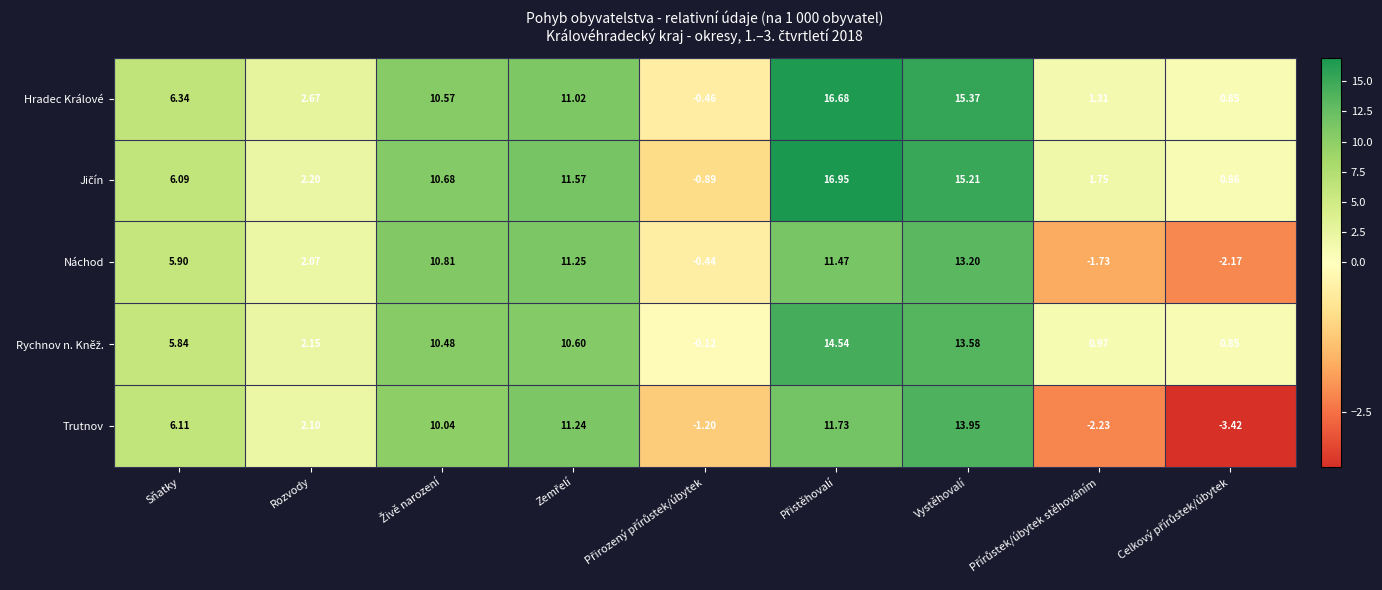

What is the difference between the highest and lowest values at Sňatky?

0.5